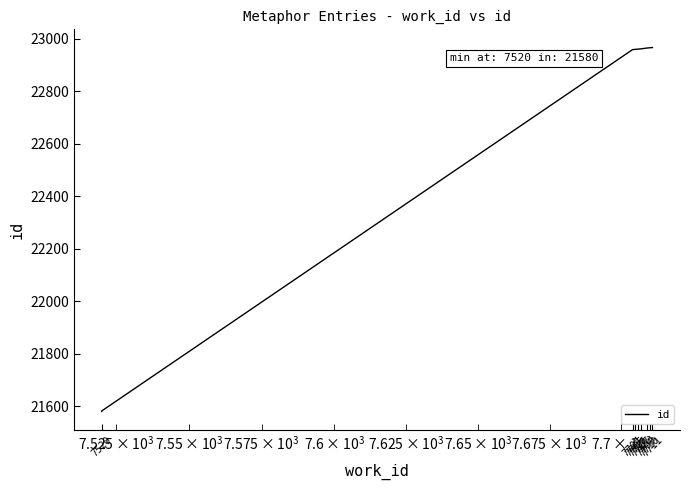

What is the difference between the maximum and minimum values?

1386